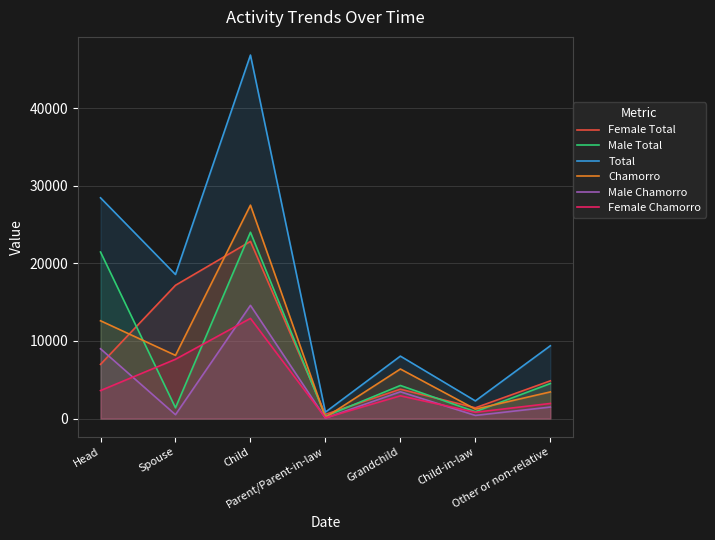

Which has a higher value, Spouse or Other or non-relative?

Spouse